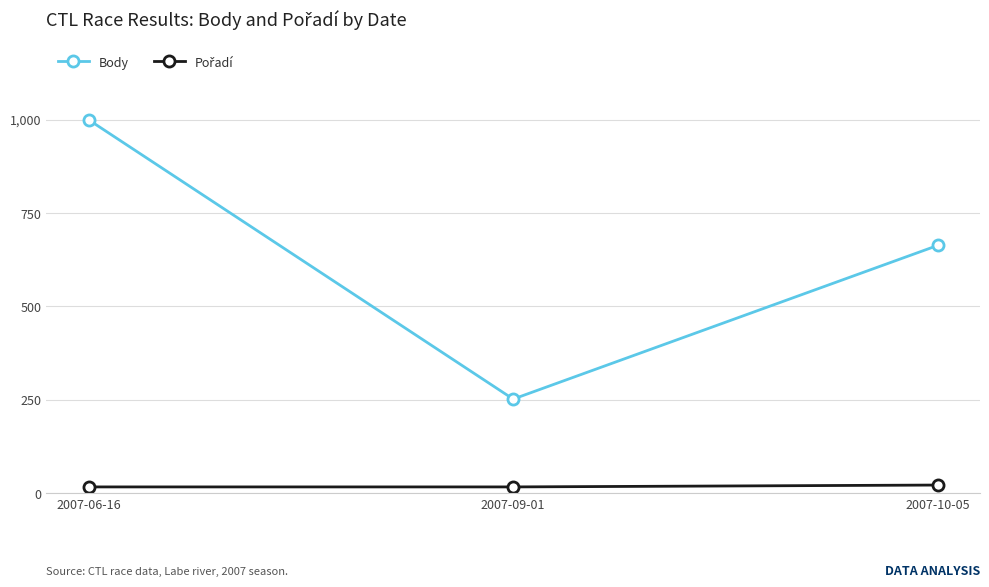

What is the sum of all Body values?

1914